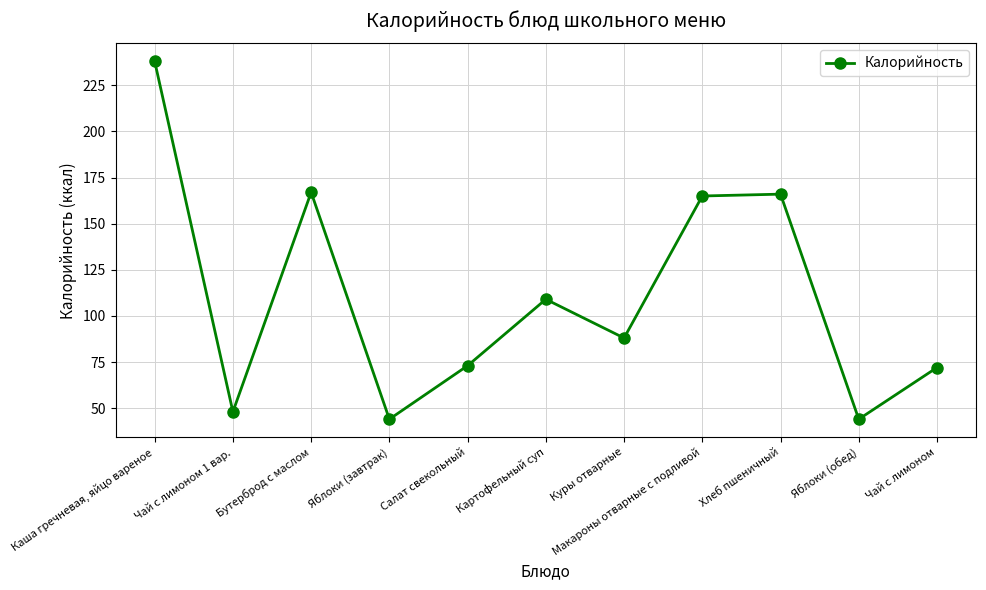

What is the difference between the second highest and minimum values?

123